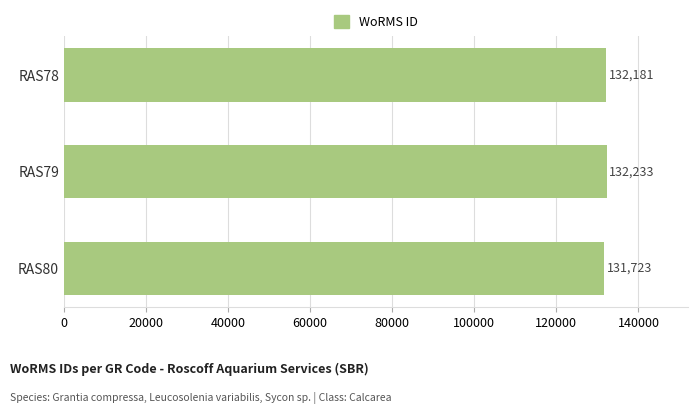

Rank the categories by value from lowest to highest.

RAS80, RAS78, RAS79